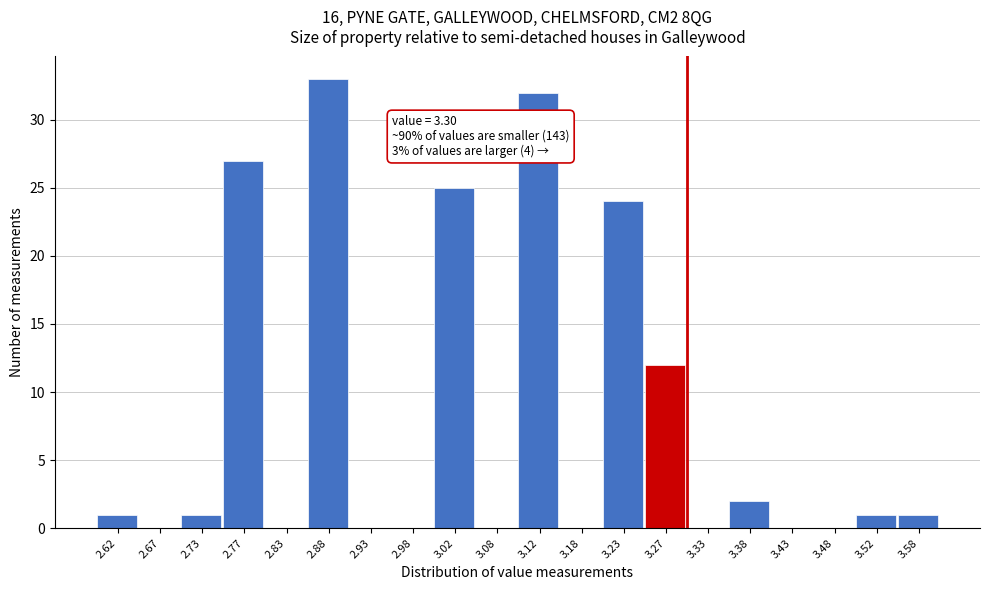

Over which range of the x-axis is the bar tallest?

2.85 to 2.90